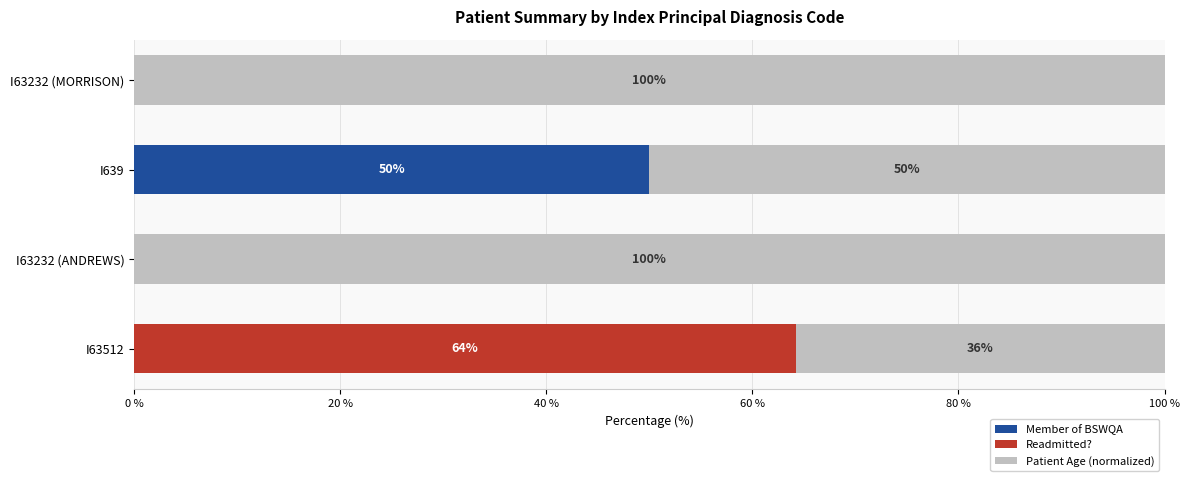

What is the total value across all series at I63232 (ANDREWS)?

100.0